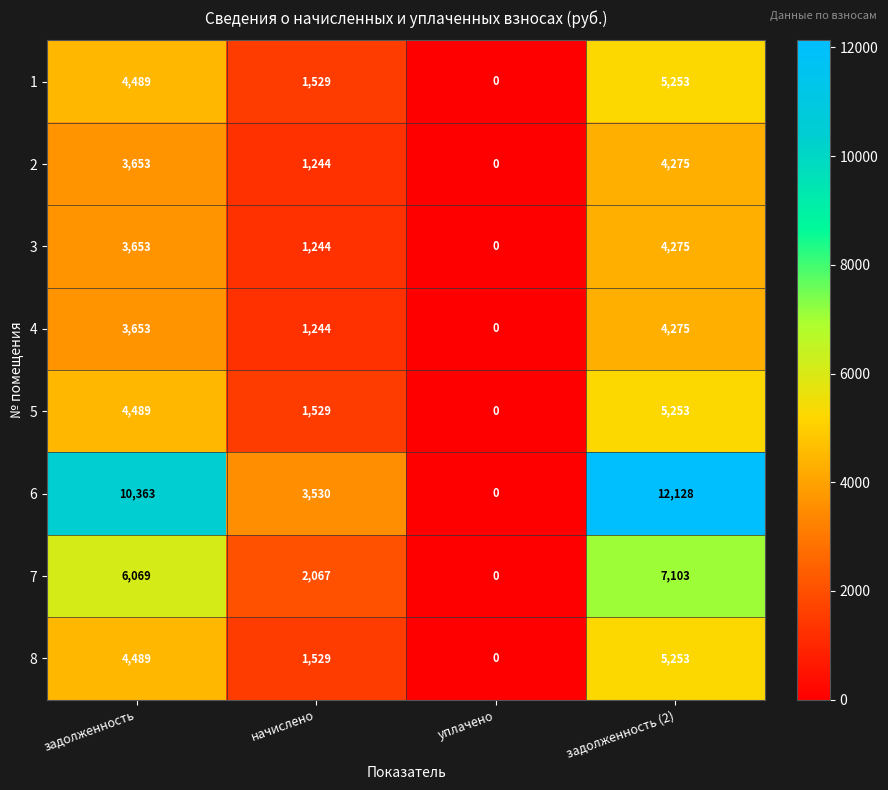

Which series changed the most between уплачено and задолженность (2)?

6